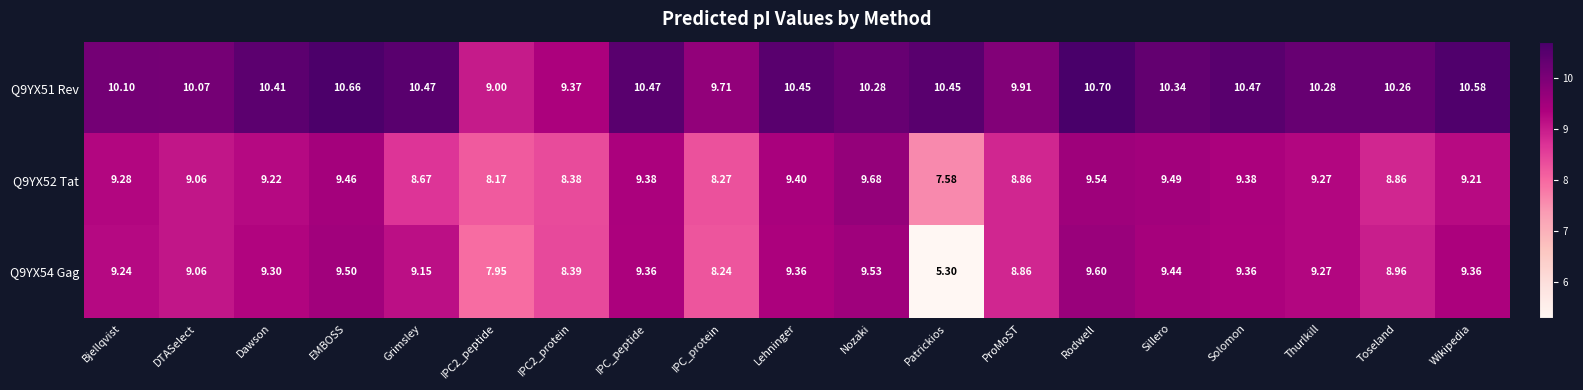

Which category has the highest value in the Q9YX51 Rev series?

Rodwell